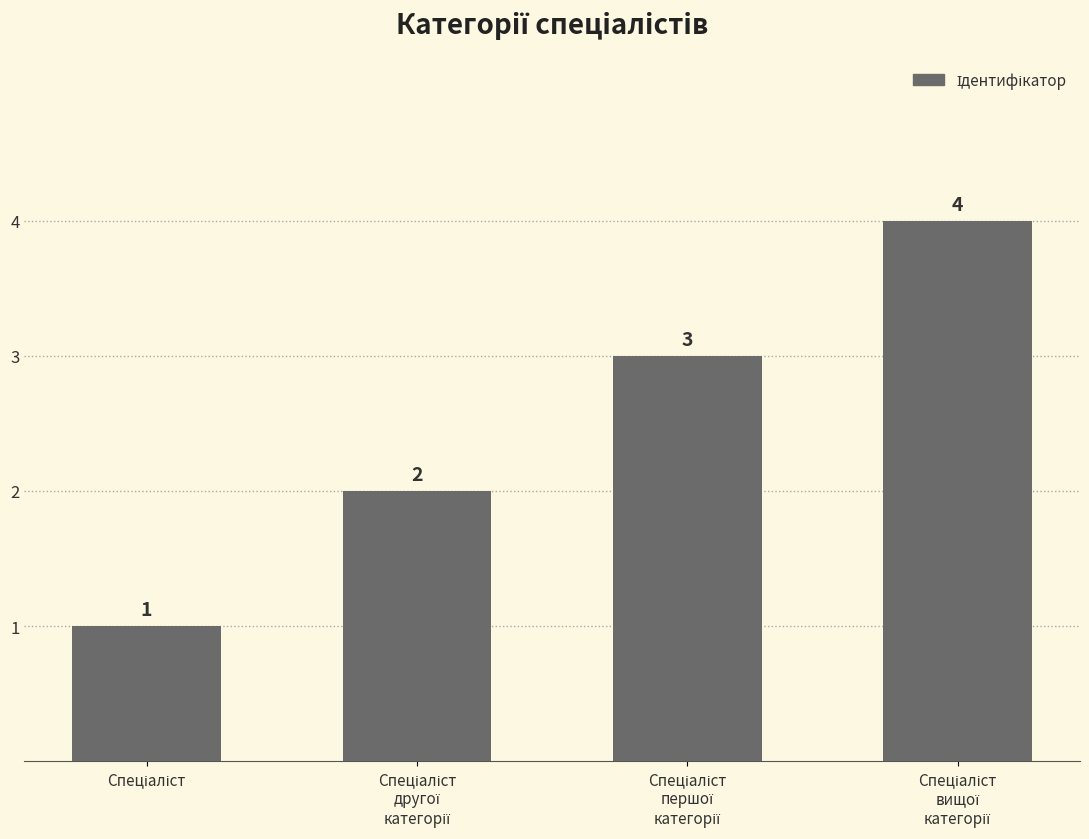

What is the value of the 3rd bar from the left?

3